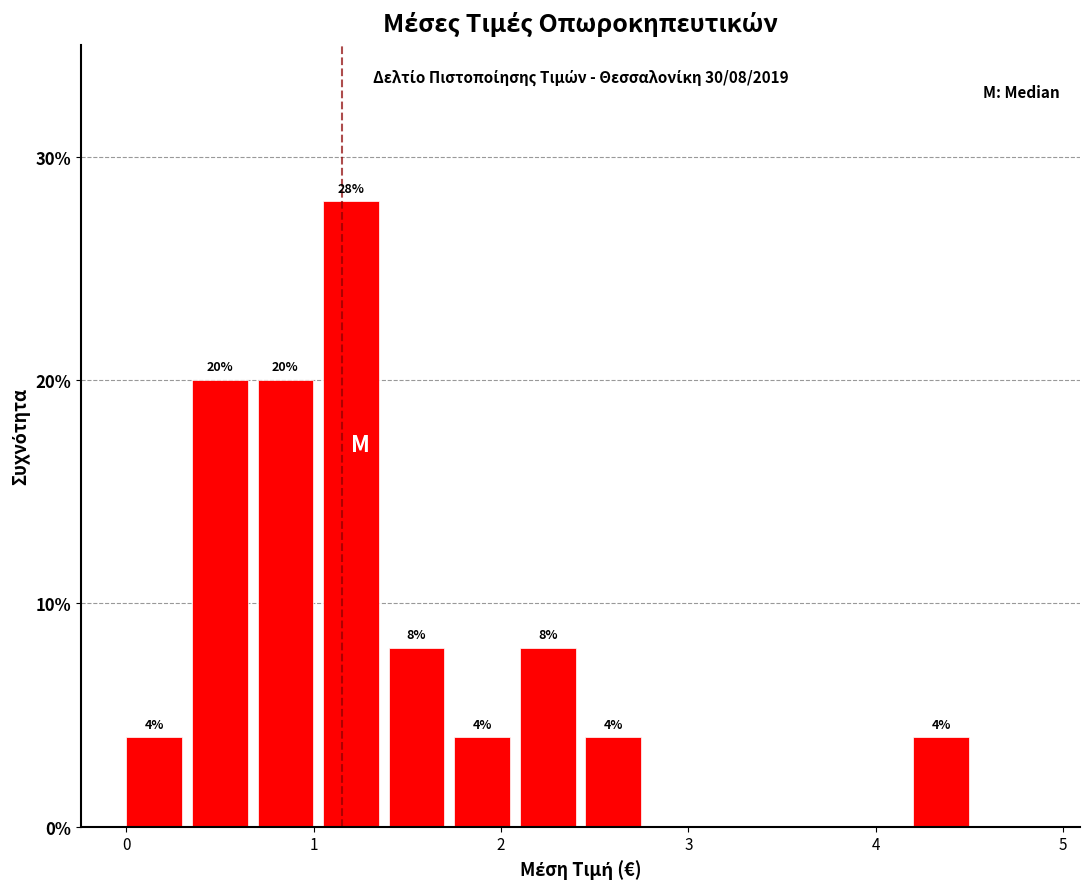

Read against the x-axis, roughly where is the centre of the tallest bar?

1.2